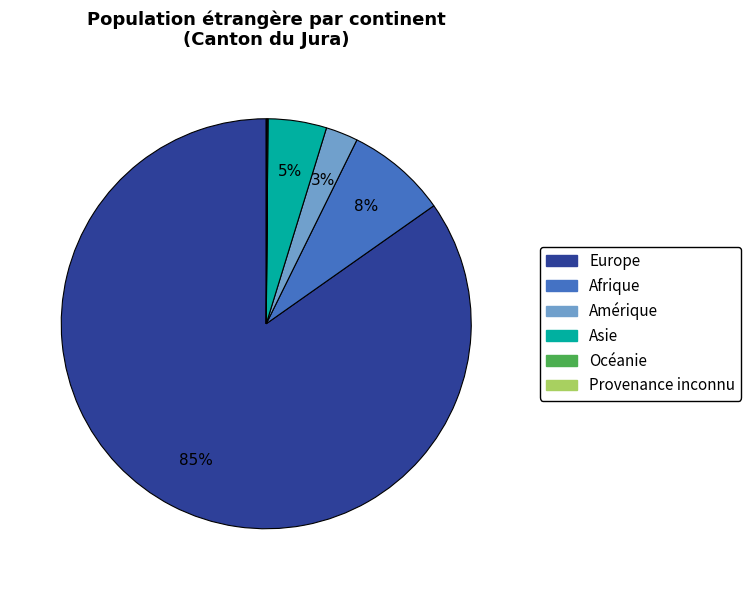

Which has a higher value, Amérique or Europe?

Europe